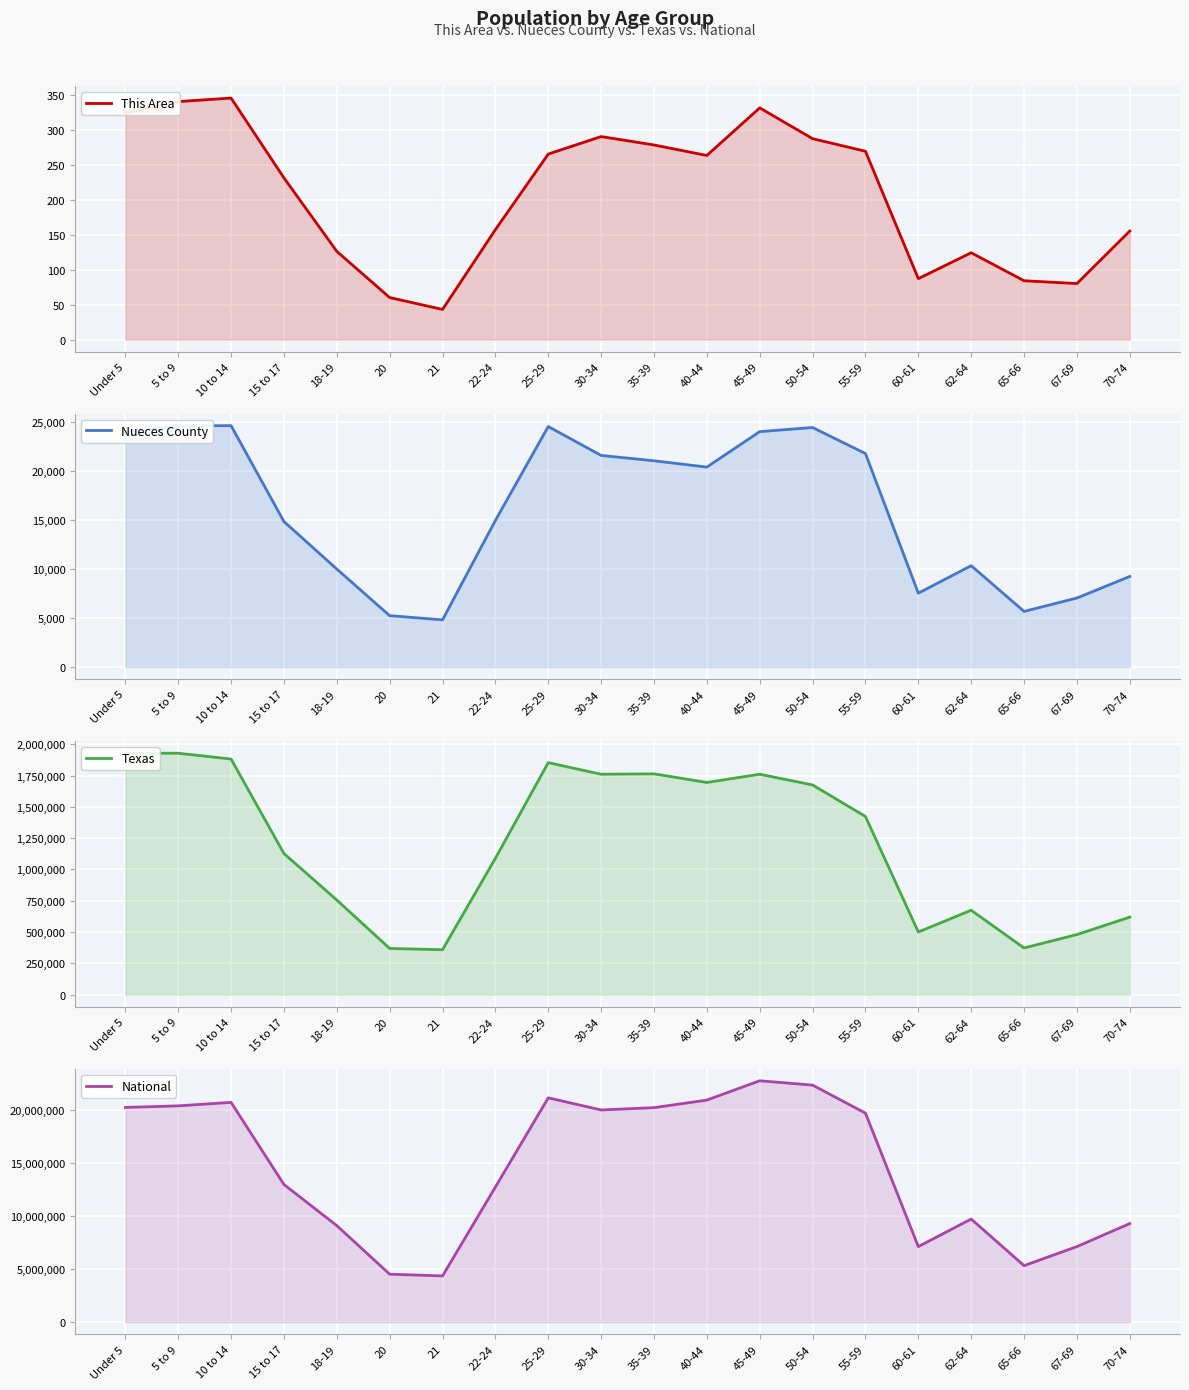

How many values in the Nueces County series exceed 20434?

9